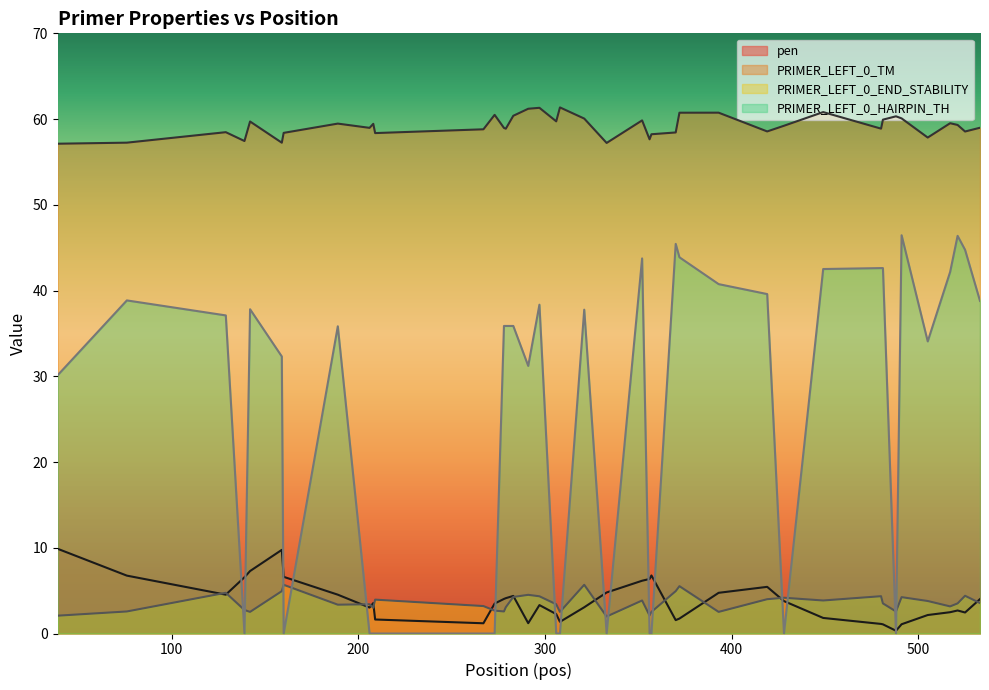

What is the maximum value shown in the chart?

61.4